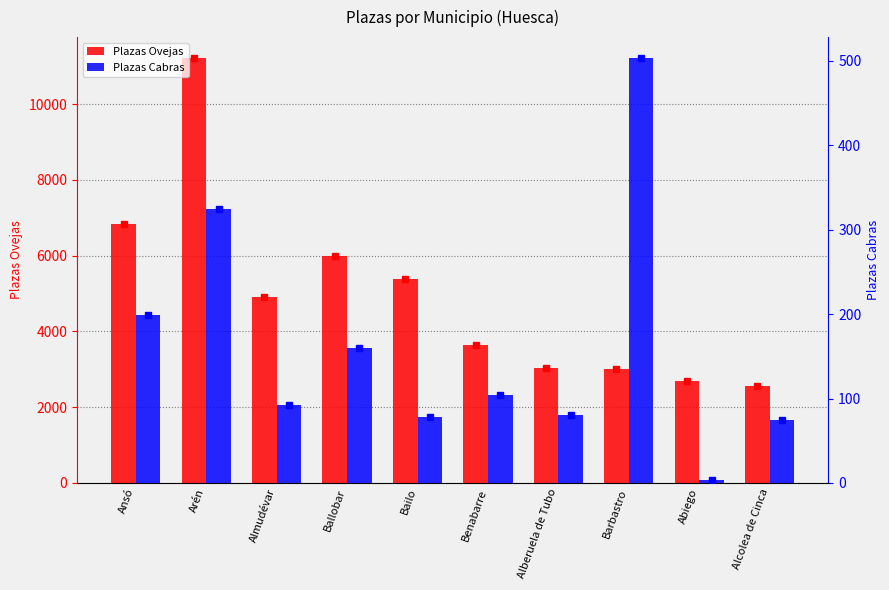

What is the value of the Plazas Cabras bar at the 7th from the left?

81